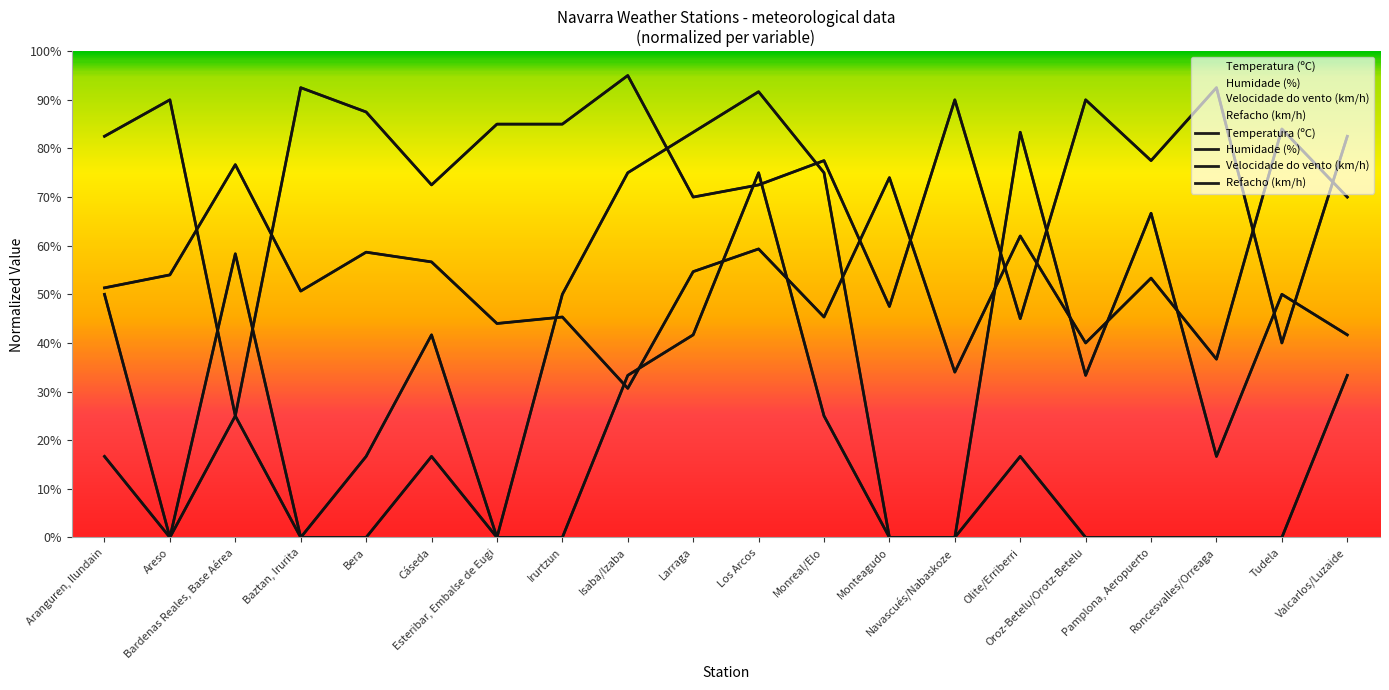

At which category does Refacho (km/h) reach its first local valley?

Areso